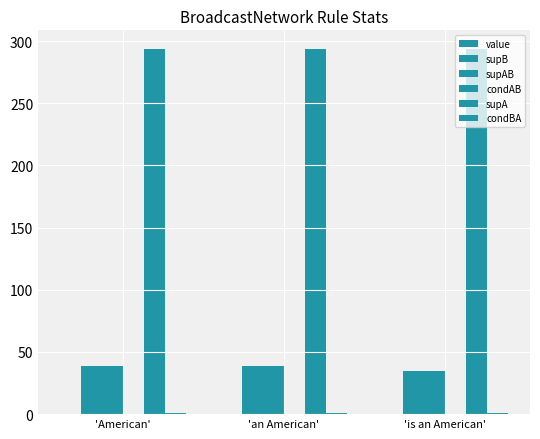

True or false: supB has a value of 39.0 at 'American'.

True